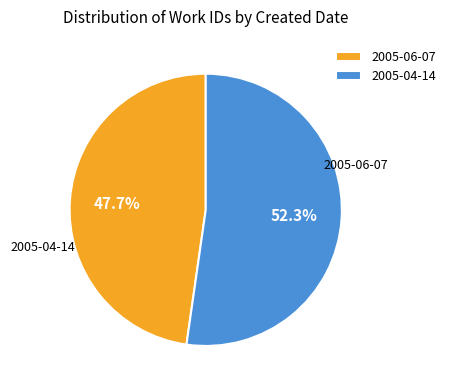

Between 2005-06-07 and 2005-04-14, which is larger?

2005-04-14